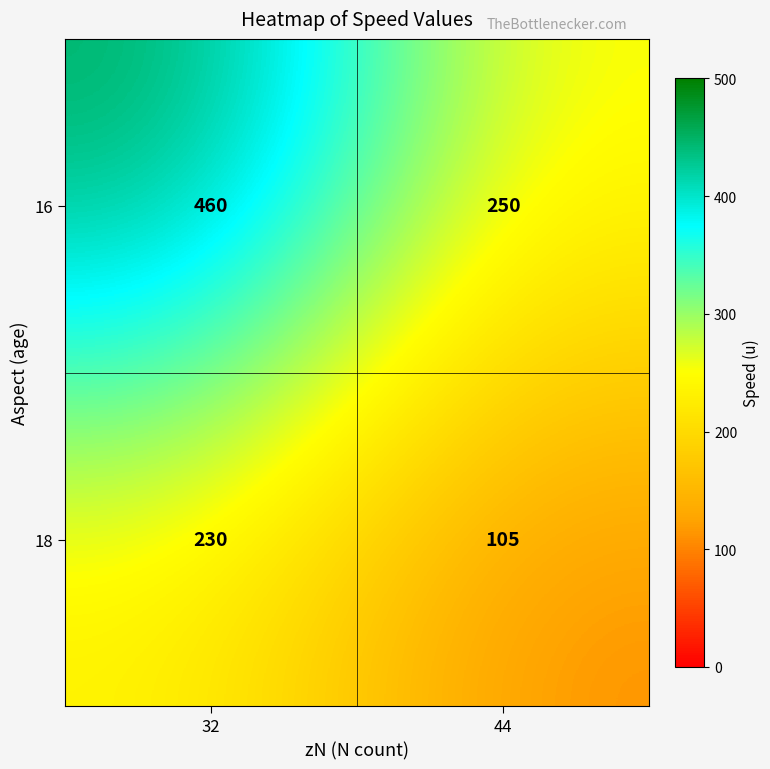

The 18 series shows 376 at 32. True or false?

False